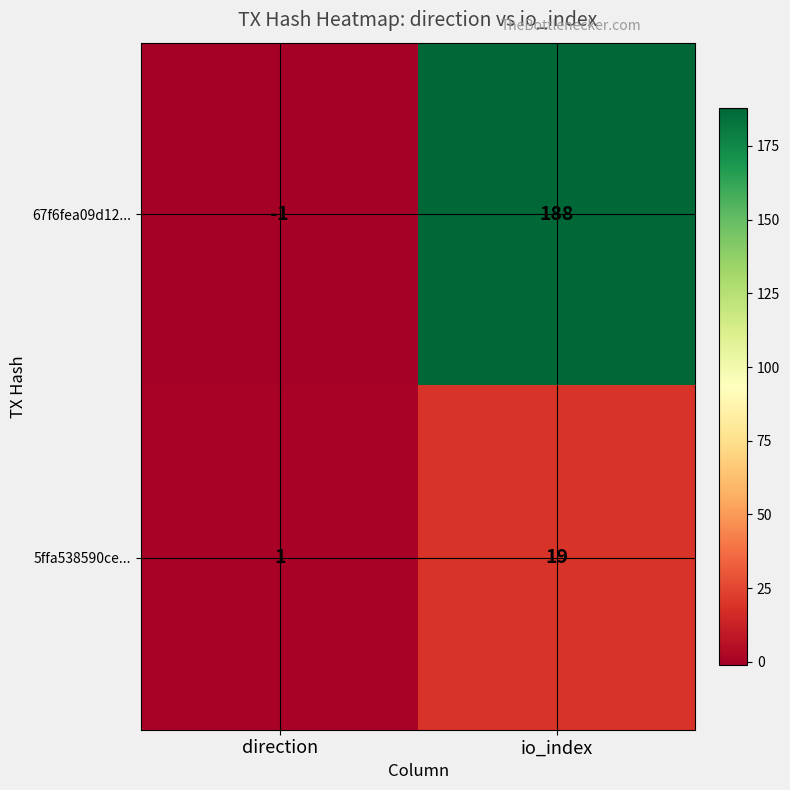

What is the difference between the 5ffa538590ce... values at direction and io_index?

18